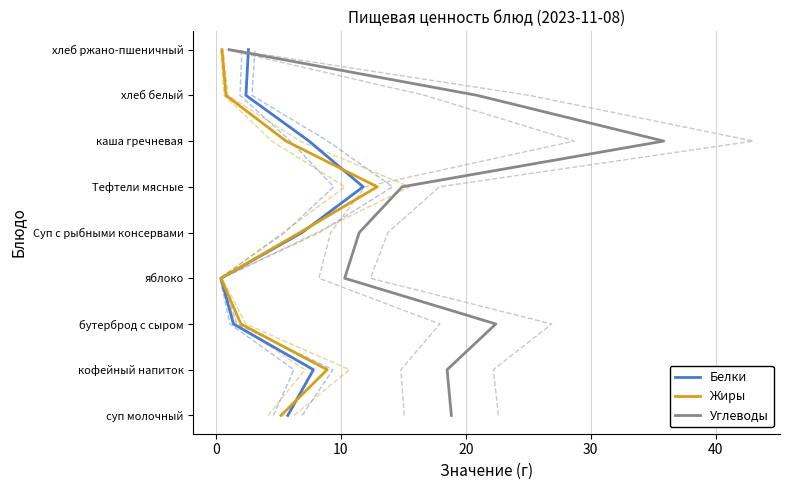

How many lines are shown in the chart?

3